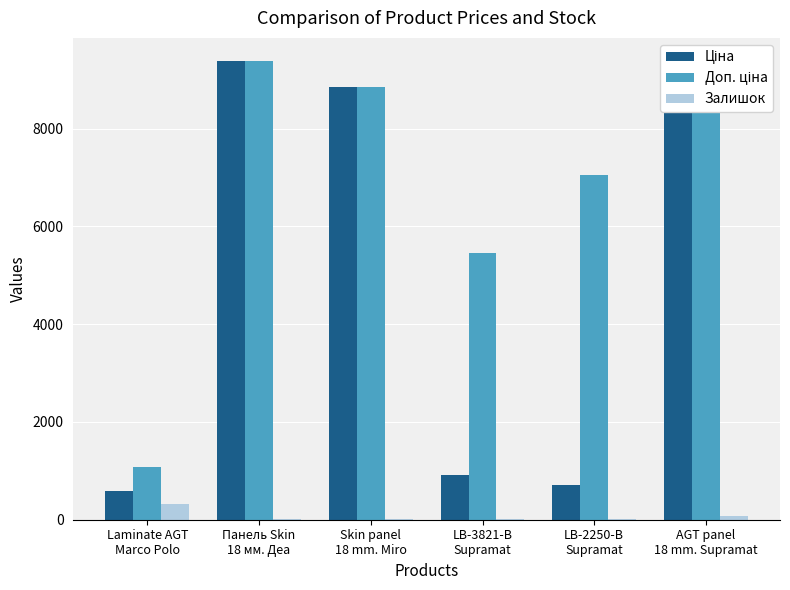

What is the maximum value shown in the chart?

9384.0